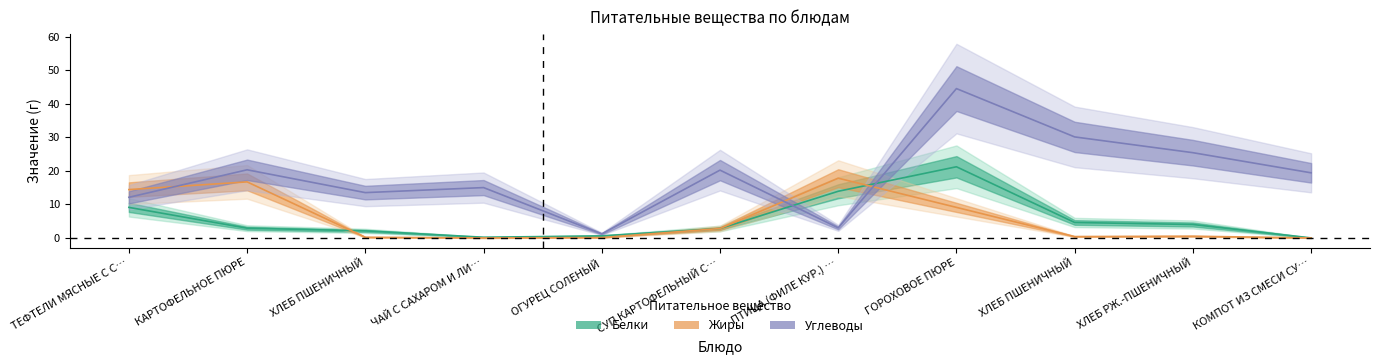

What is the maximum value for Белки?

21.2